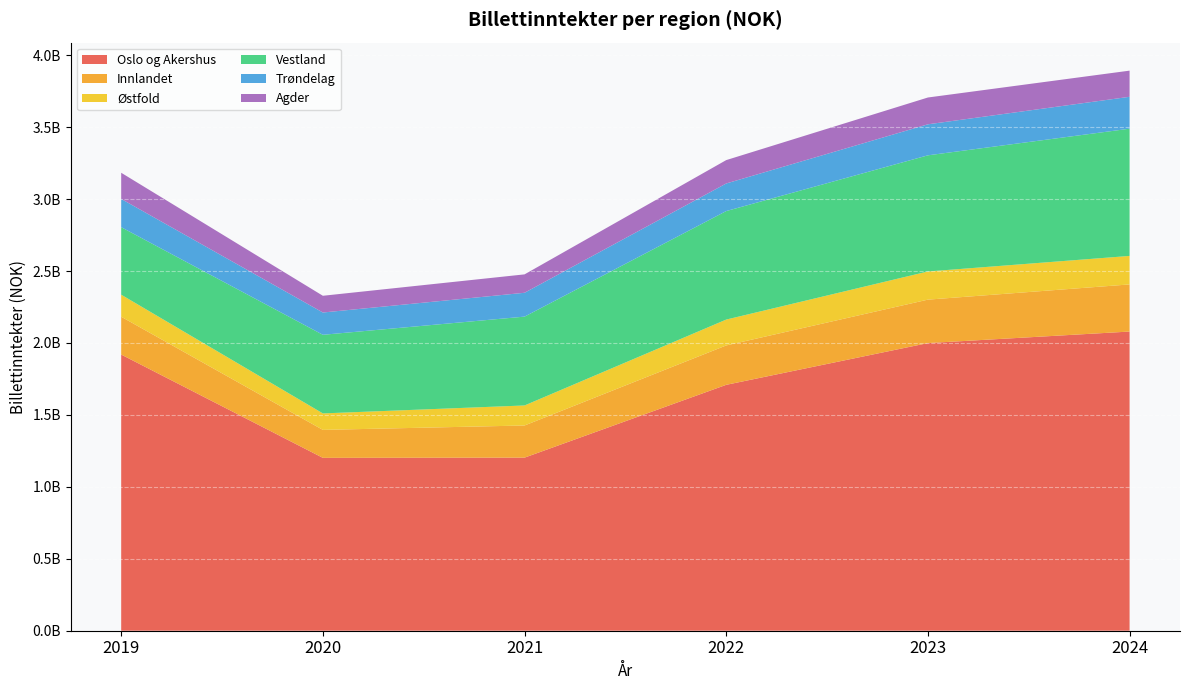

Reading left to right, extract all data points from this chart.

Oslo og Akershus: 2019=1919654463.2	2020=1201617737.7	2021=1203162164.8	2022=1709226080.2	2023=1999474470.3	2024=2079538248.9
Innlandet: 2019=262900000.0	2020=194400000.0	2021=223405300.0	2022=273777503.0	2023=301899397.0	2024=327592492.0
Østfold: 2019=153200000.0	2020=114500000.0	2021=139200000.0	2022=179800000.0	2023=195800000.0	2024=198100000.0
Vestland: 2019=469263941.1	2020=546476351.0	2021=617526194.0	2022=754249713.0	2023=807289329.0	2024=884414287.5
Trøndelag: 2019=196466052.0	2020=154917438.0	2021=165810684.0	2022=191754722.0	2023=215630910.0	2024=221723429.4
Agder: 2019=181757952.0	2020=116334517.0	2021=127883247.0	2022=162443986.0	2023=186327887.0	2024=181753854.0